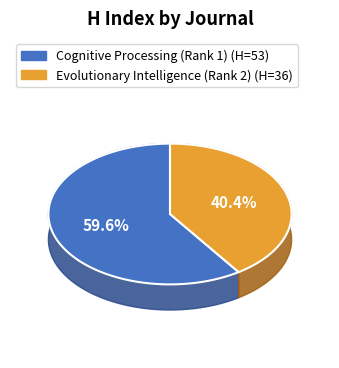

Which category has the smallest portion of the pie?

Evolutionary Intelligence (Rank 2)